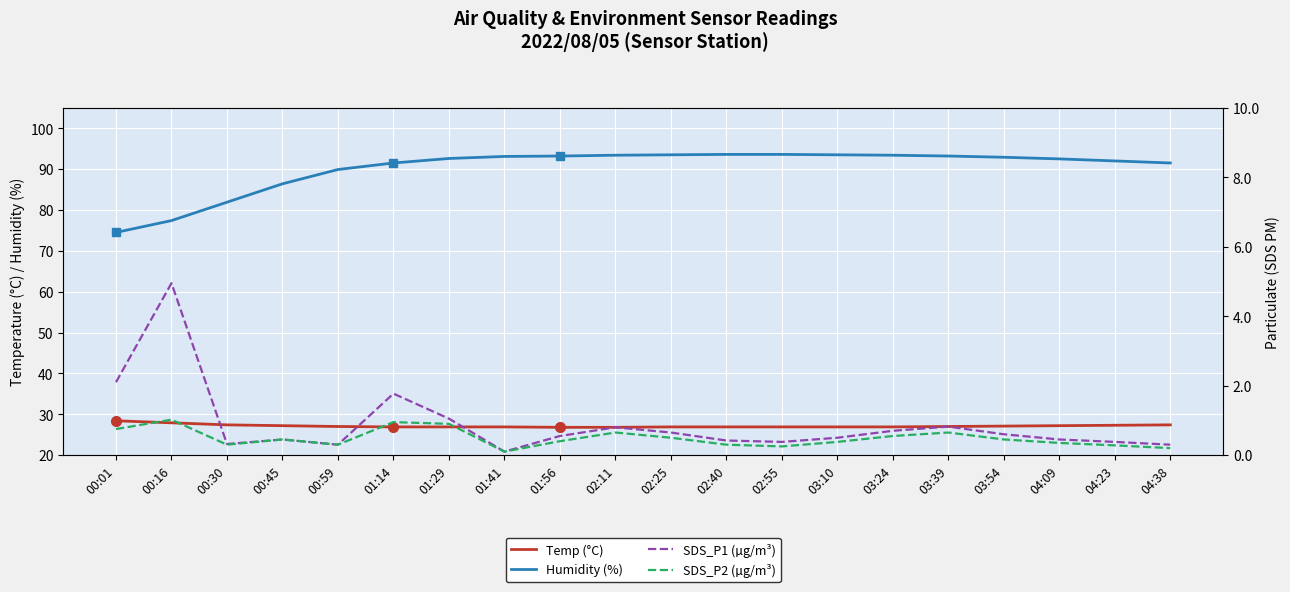

Which category has the highest value in the Temp (°C) series?

00:01